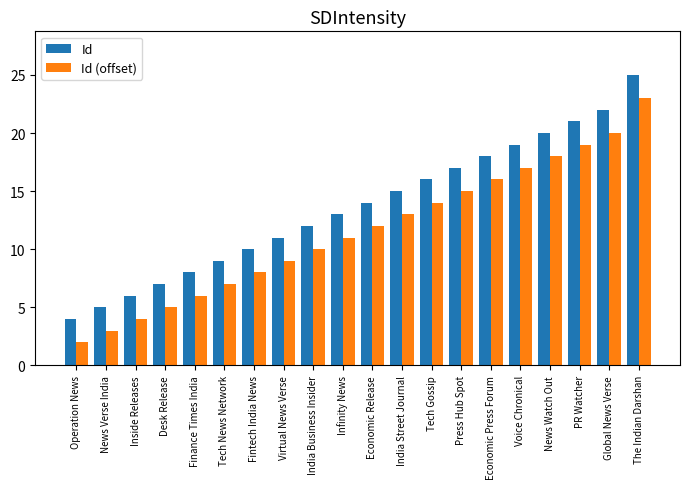

True or false: Id has a value of 1 at Operation News.

False